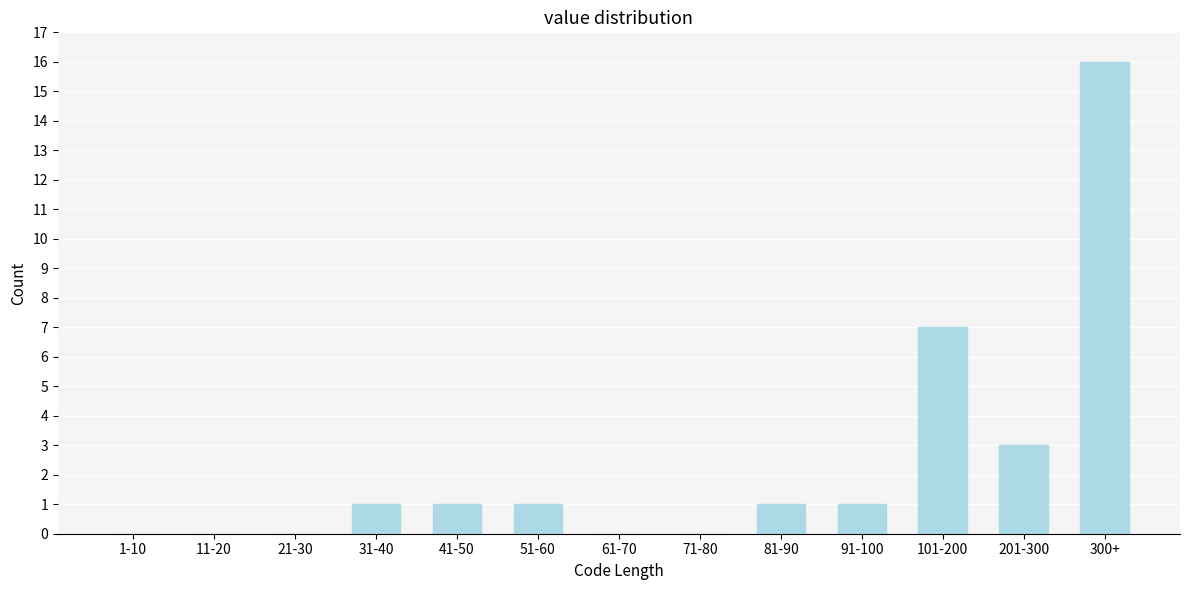

Reading left to right, what are all the values shown in this chart?

1-10=0	11-20=0	21-30=0	31-40=1	41-50=1	51-60=1	61-70=0	71-80=0	81-90=1	91-100=1	101-200=7	201-300=3	300+=16